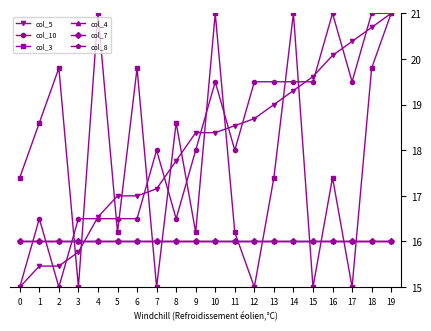

Does the chart have visible grid lines?

No